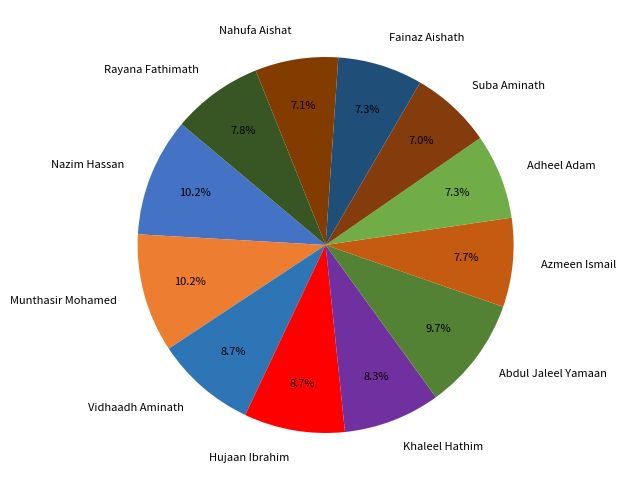

Which has a higher value, Abdul Jaleel Yamaan or Suba Aminath?

Abdul Jaleel Yamaan